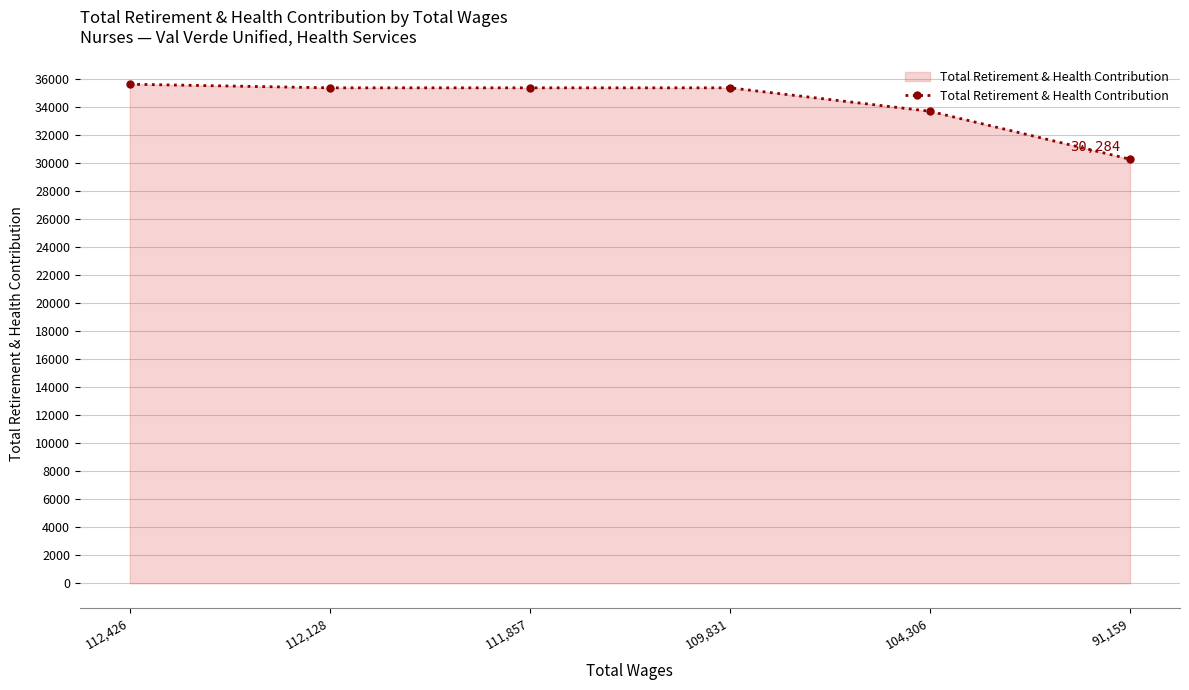

What value does the data have at 91,159, to the nearest 10?

30280